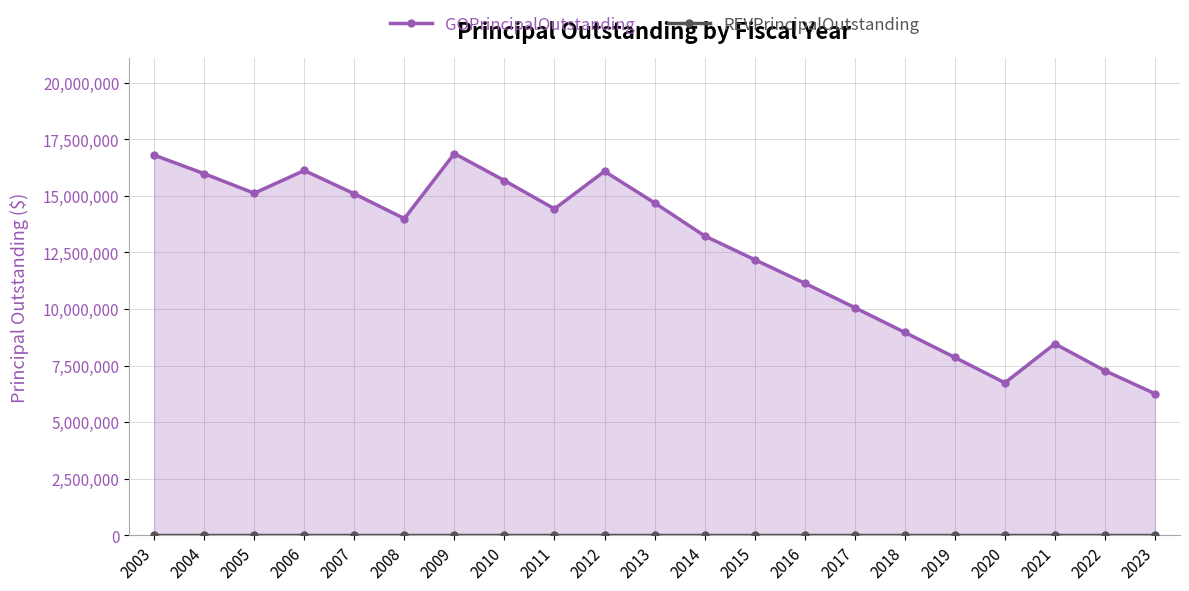

At which label does REVPrincipalOutstanding reach its minimum?

2003